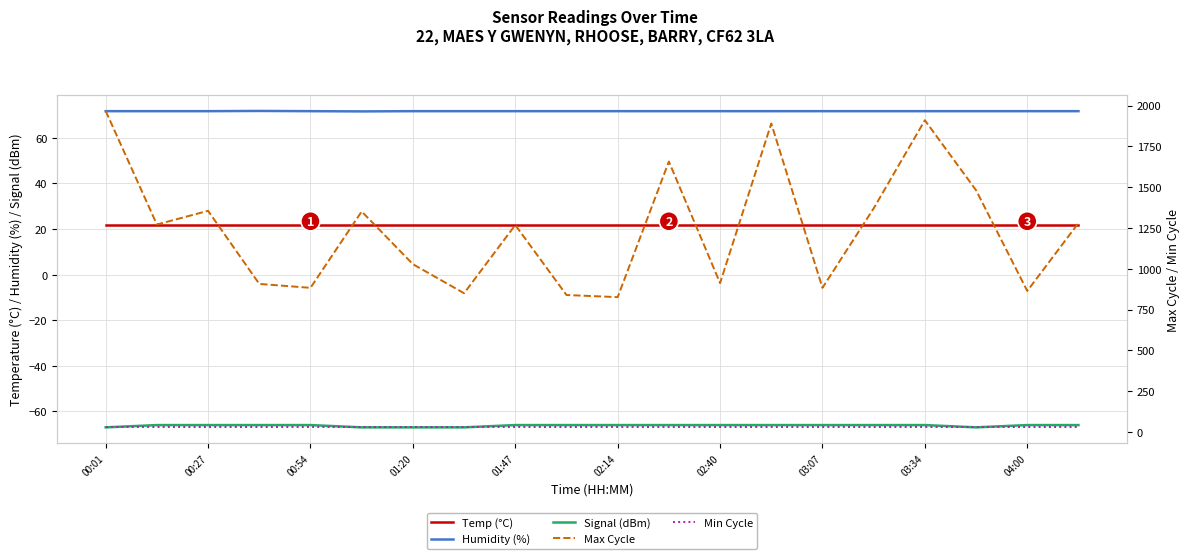

Reading left to right, what are all the values shown in this chart?

Temp (°C): 21.9	21.9	21.9	21.9	21.9	21.9	21.9	21.9	21.9	21.9	21.9	21.9	21.9	21.9	21.9	21.9	21.9	21.9	21.9	21.9
Humidity (%): 71.7	71.7	71.7	71.8	71.7	71.6	71.7	71.7	71.7	71.7	71.7	71.7	71.7	71.7	71.7	71.7	71.7	71.7	71.7	71.7
Signal (dBm): -67.0	-66.0	-66.0	-66.0	-66.0	-67.0	-67.0	-67.0	-66.0	-66.0	-66.0	-66.0	-66.0	-66.0	-66.0	-66.0	-66.0	-67.0	-66.0	-66.0
Max Cycle: 1967.0	1271.0	1355.0	907.0	883.0	1351.0	1028.0	850.0	1268.0	839.0	826.0	1657.0	912.0	1890.0	883.0	1370.0	1910.0	1481.0	864.0	1280.0
Min Cycle: 28.0	28.0	28.0	28.0	28.0	28.0	28.0	28.0	28.0	28.0	28.0	28.0	28.0	28.0	28.0	28.0	28.0	28.0	28.0	28.0